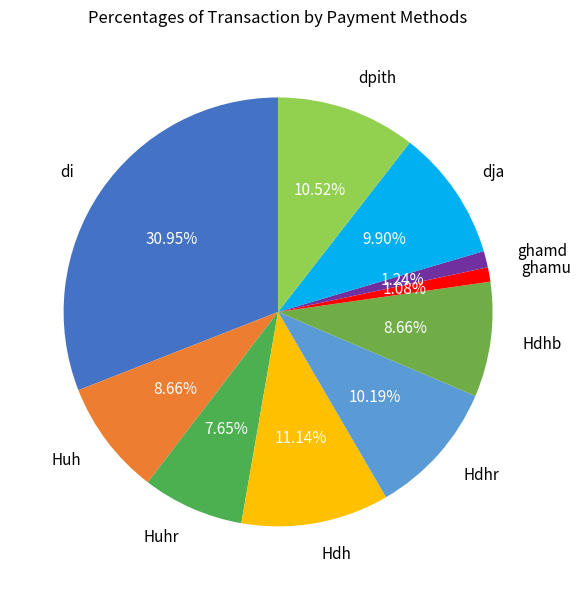

Is it true that Hdhb is 21% of the pie?

False